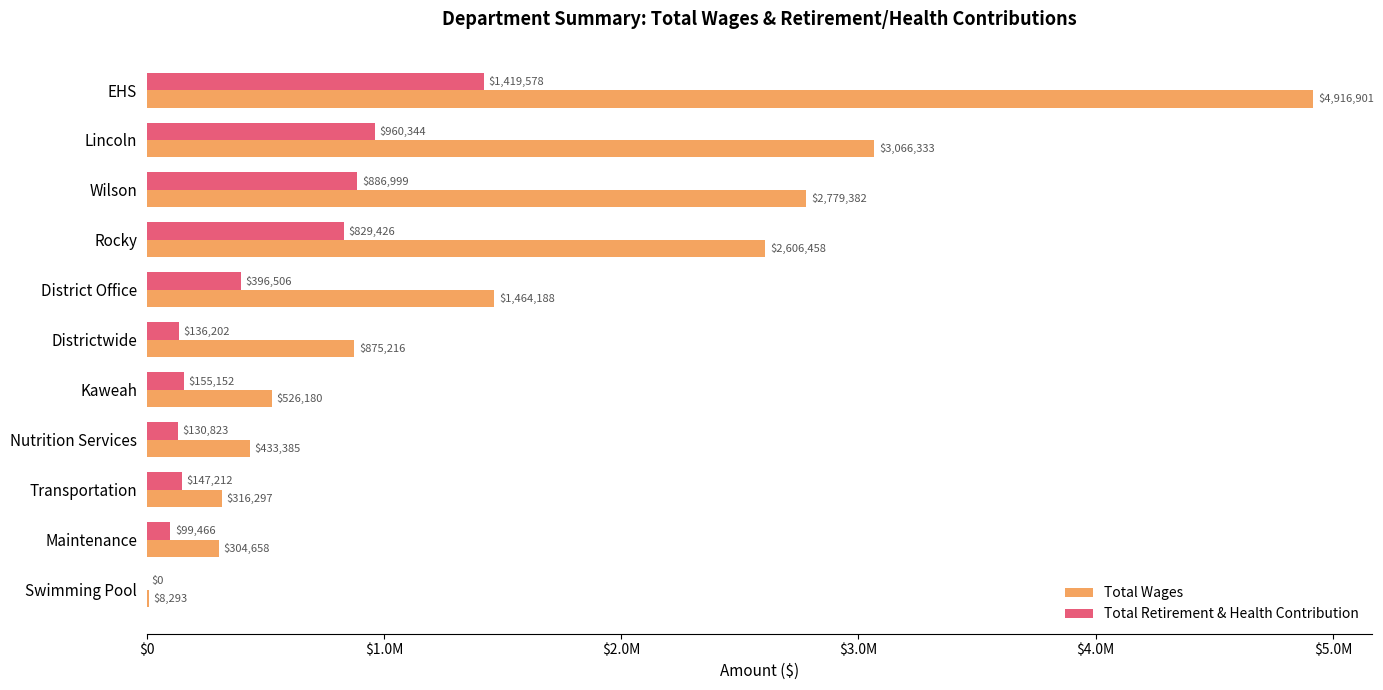

At which label does Total Wages reach its peak?

EHS